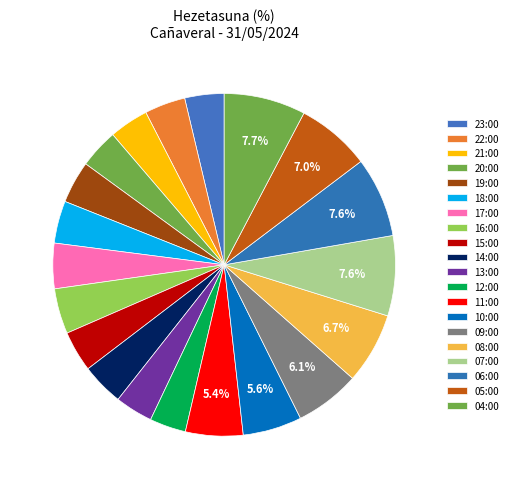

True or false: 10:00 accounts for 1% of the total.

False